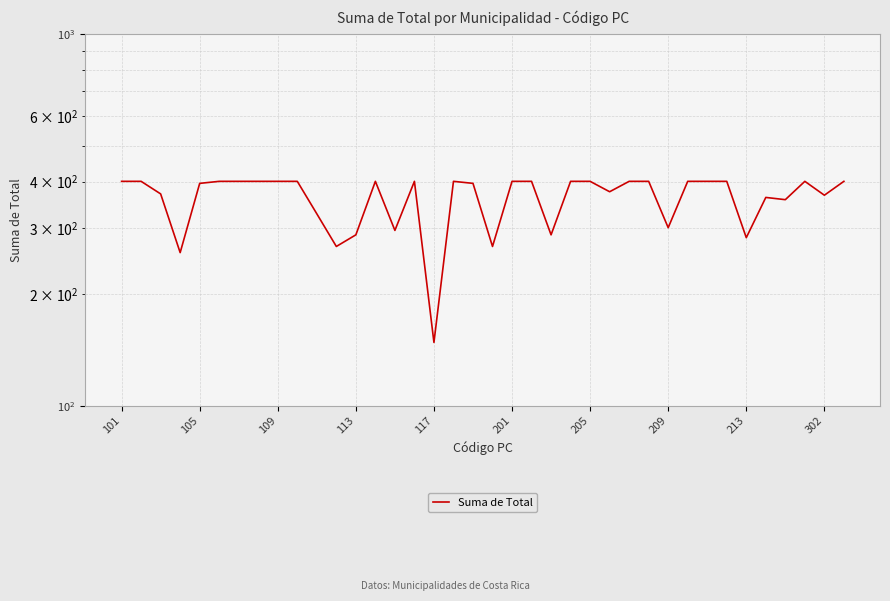

Reading left to right, extract all data points from this chart.

401	401	371	258	396	401	401	401	401	401	328	268	288	401	296	401	148	401	396	268	401	401	288	401	401	376	401	401	301	401	401	401	283	363	358	401	368	401